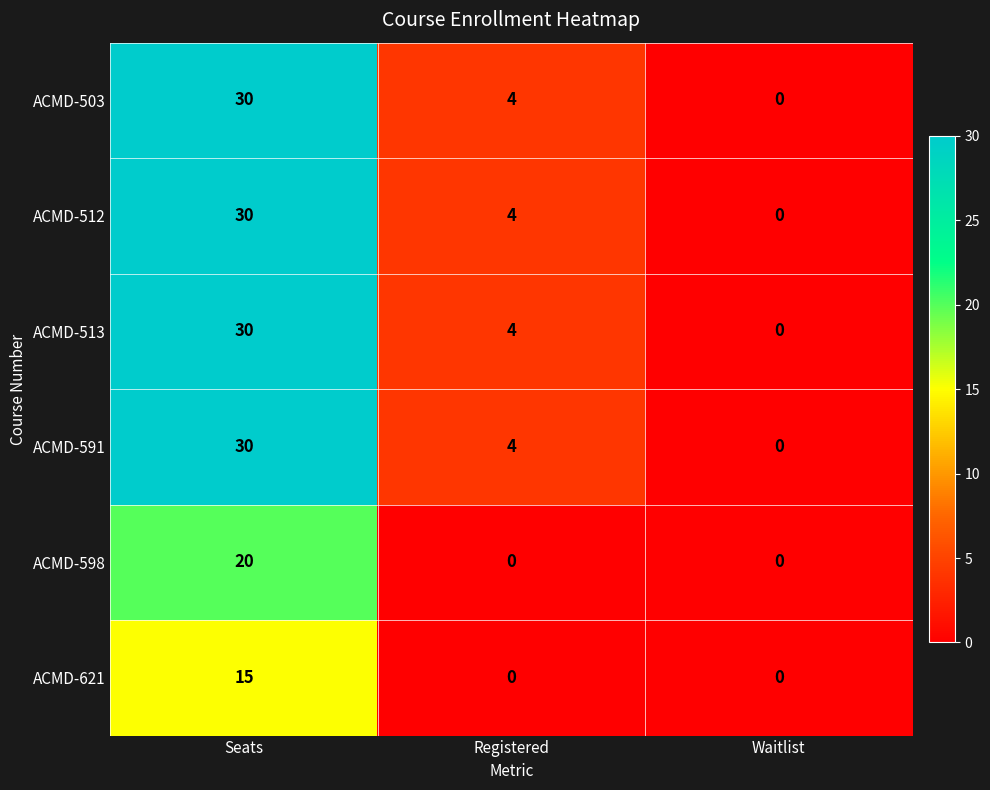

Which category has the highest value across all series?

Seats